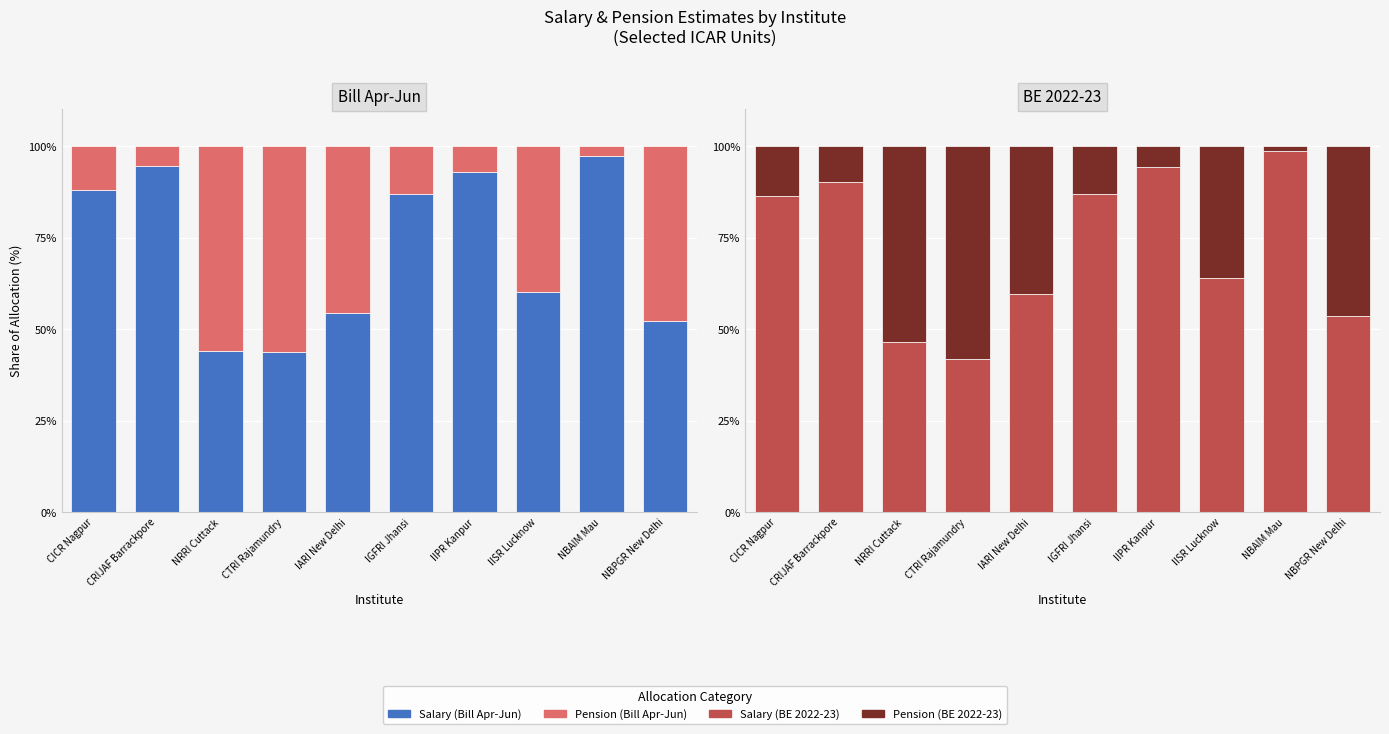

How many data points does each series have?

10